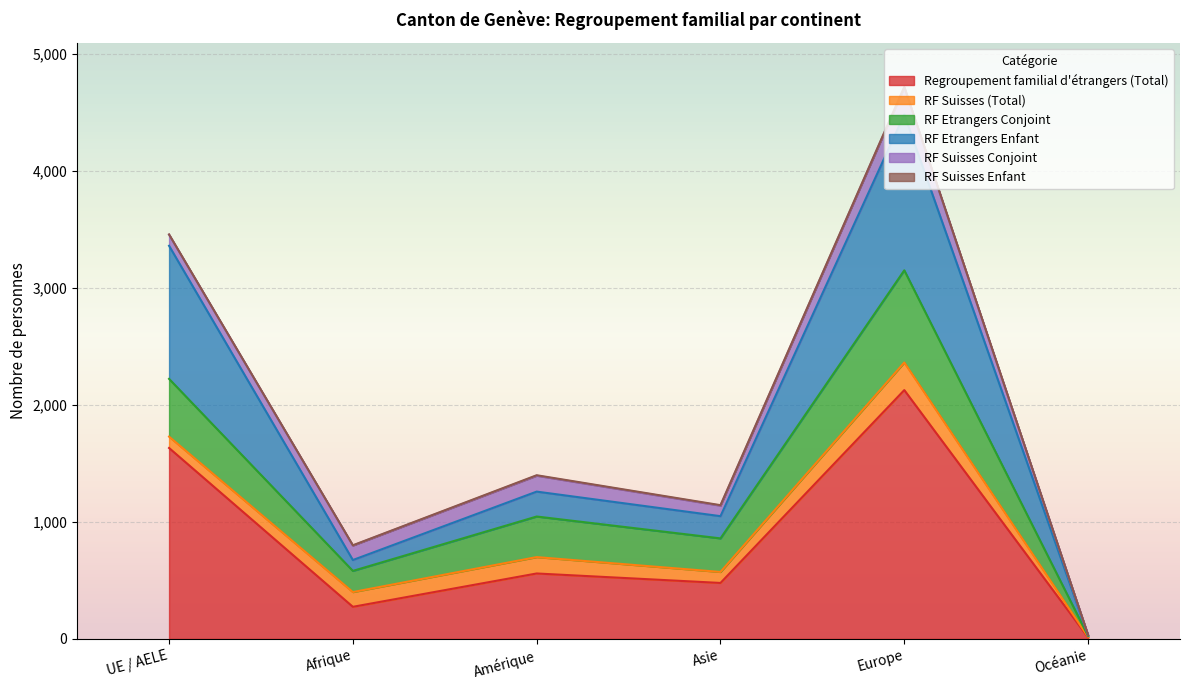

At which label does RF Etrangers Enfant first exceed 1260?

UE / AELE